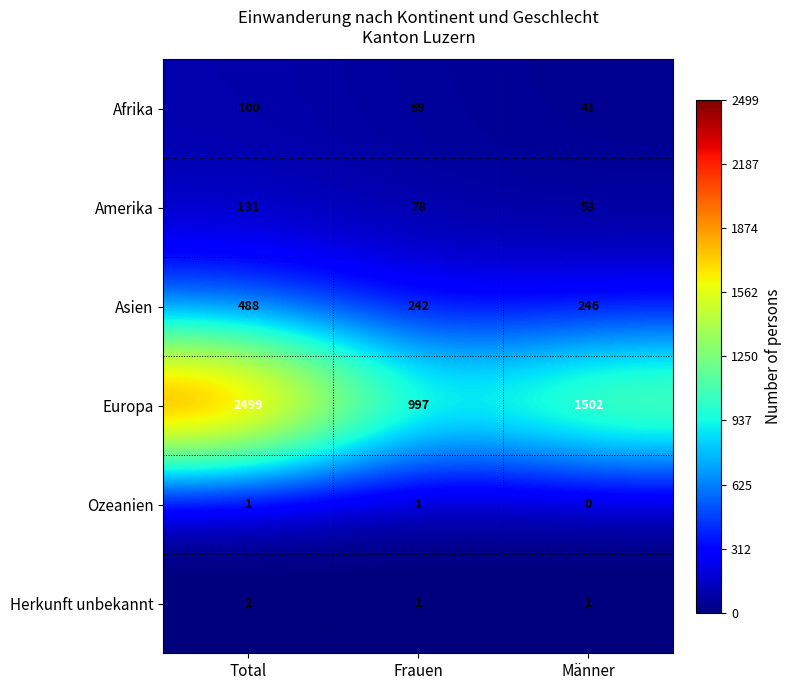

What is the difference between the Europa values at Frauen and Männer?

505